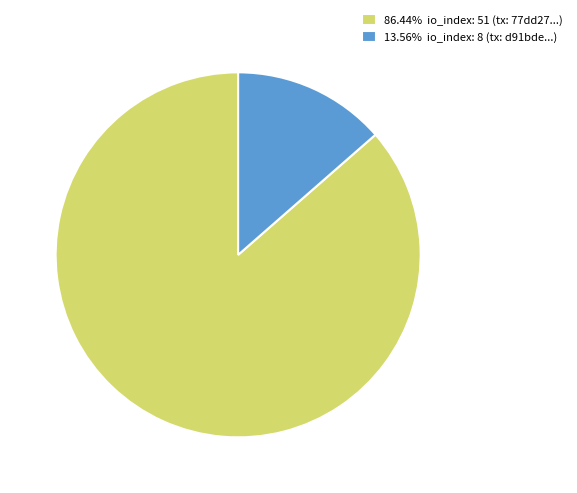

What is the ratio of the value at 86.44% io_index: 51 (tx: 77dd27...) to the value at 13.56% io_index: 8 (tx: d91bde...)?

6.4